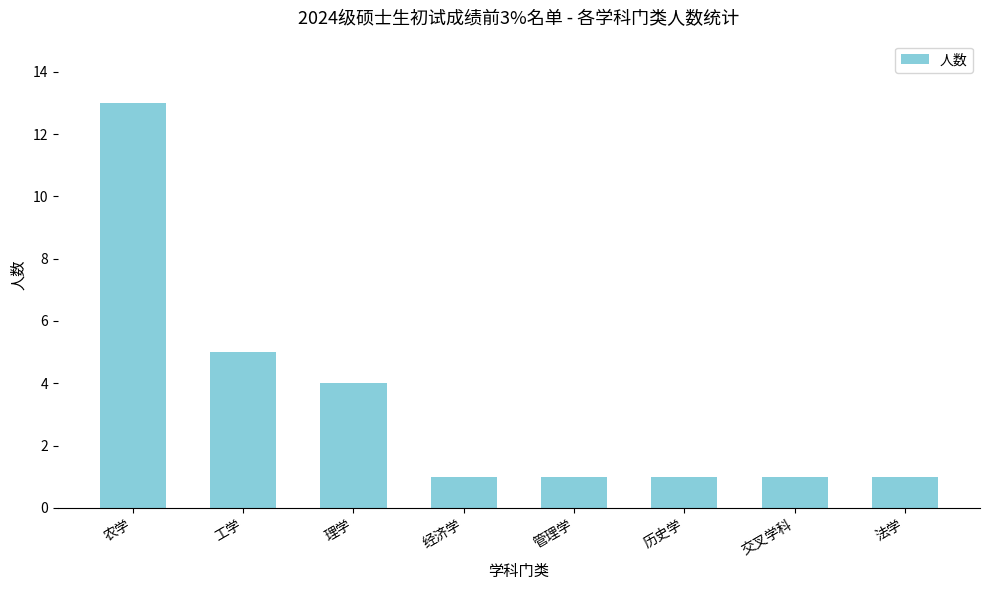

The value at 理学 is 4. True or false?

True